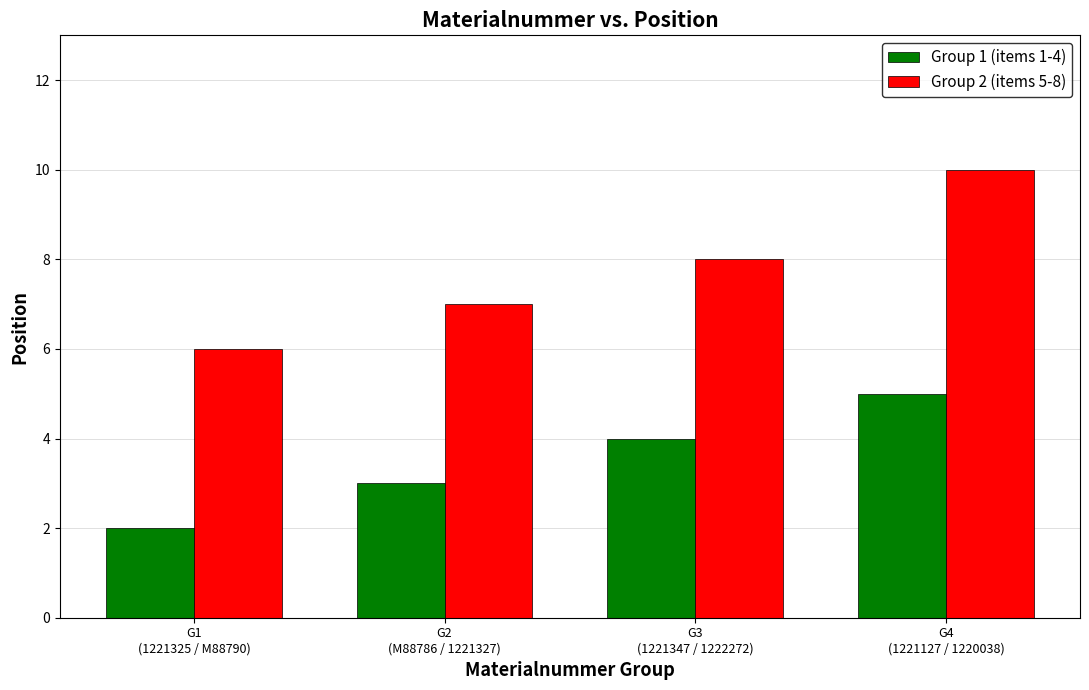

True or false: Group 1 (items 1-4) has a value of 3 at G1
(1221325 / M88790).

False